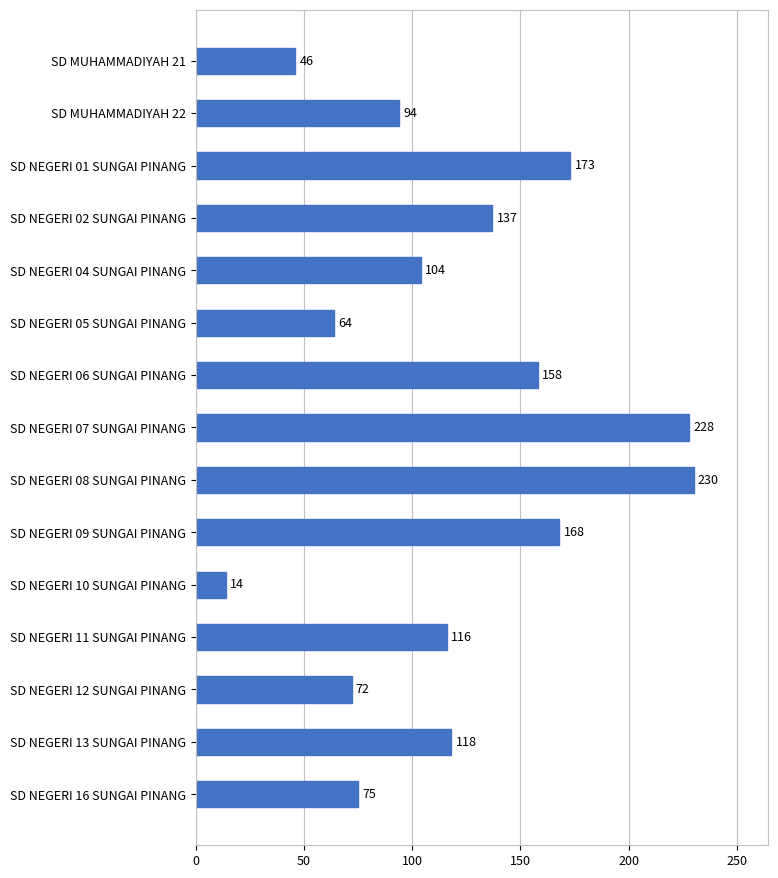

Does the chart contain any negative values?

No